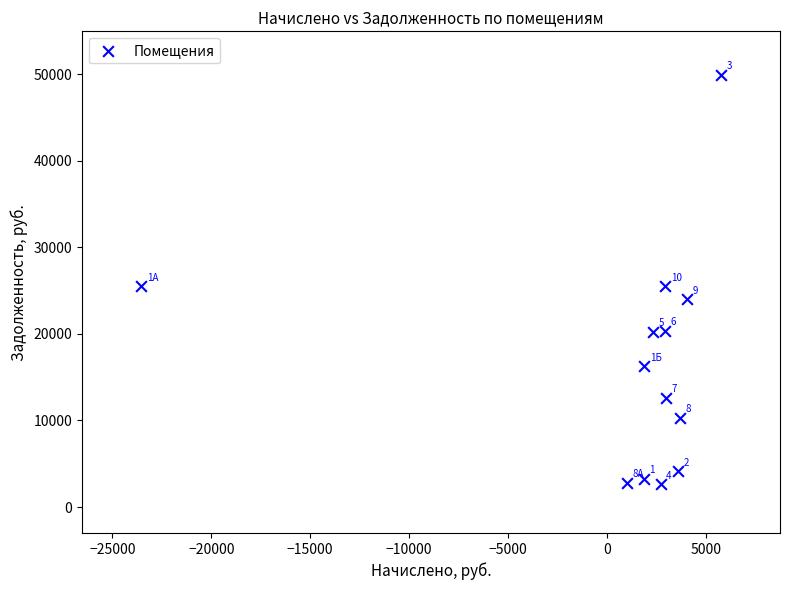

What is the range of Y values (max minus min)?

47349.3